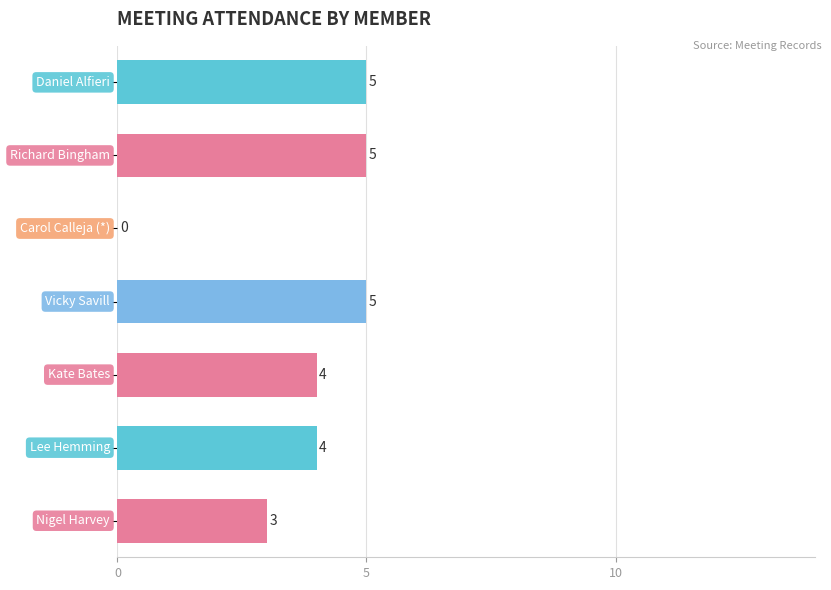

What is the sum of all values?

26